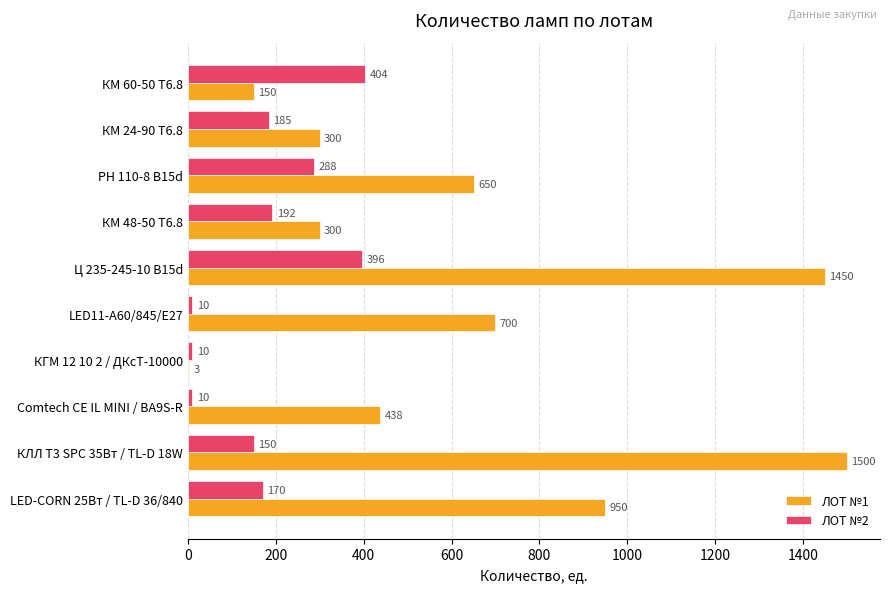

The ЛОТ №2 series shows 670 at КМ 60-50 T6.8. True or false?

False